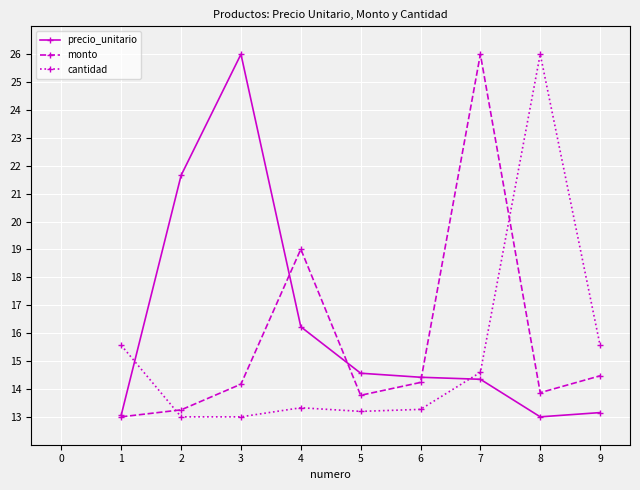

At how many categories does at least one series exceed 21?

4